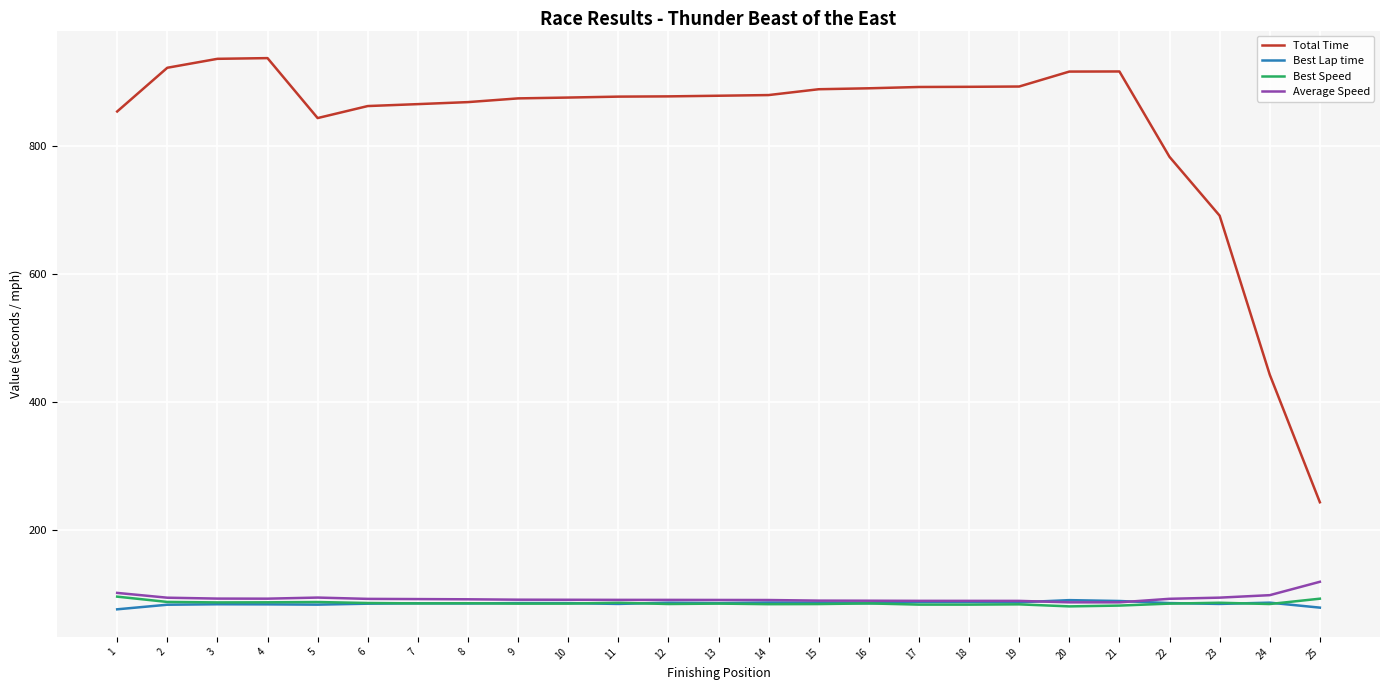

Which series has the largest total across all categories?

Total Time